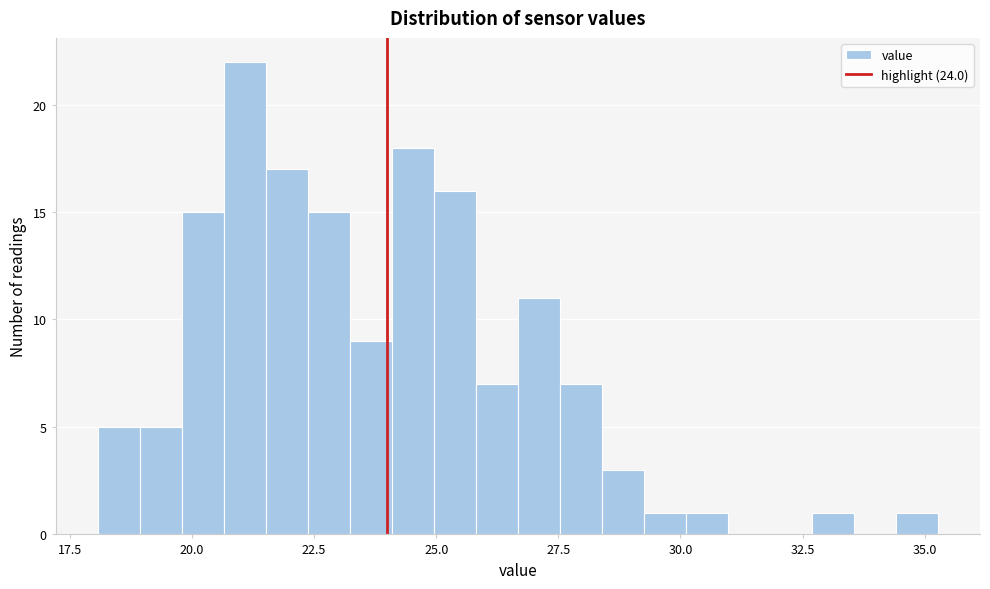

Read against the x-axis, roughly where is the centre of the tallest bar?

21.0